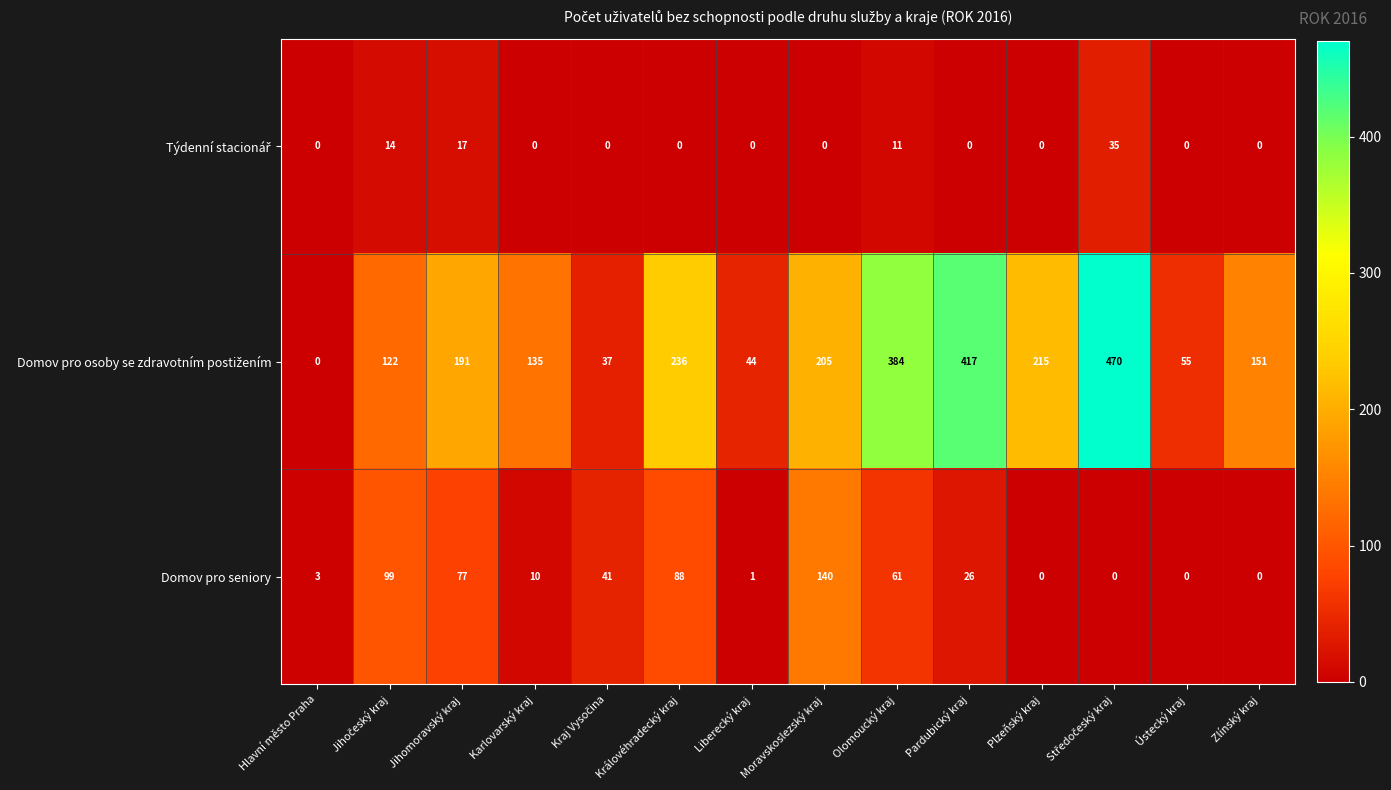

At how many categories does at least one series exceed 157?

7